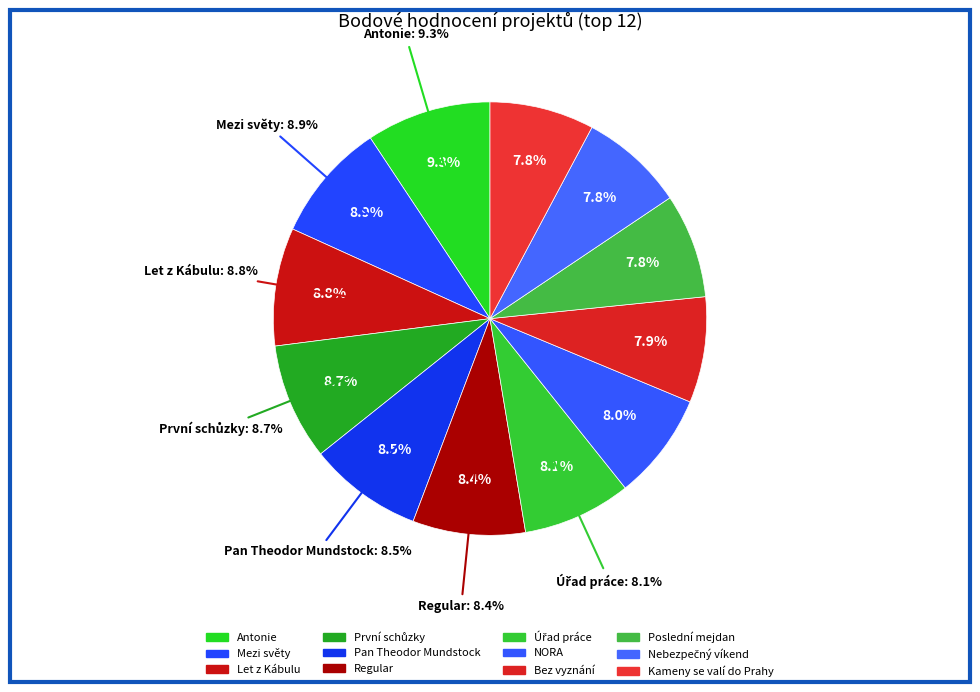

Count the number of slices in the pie.

12